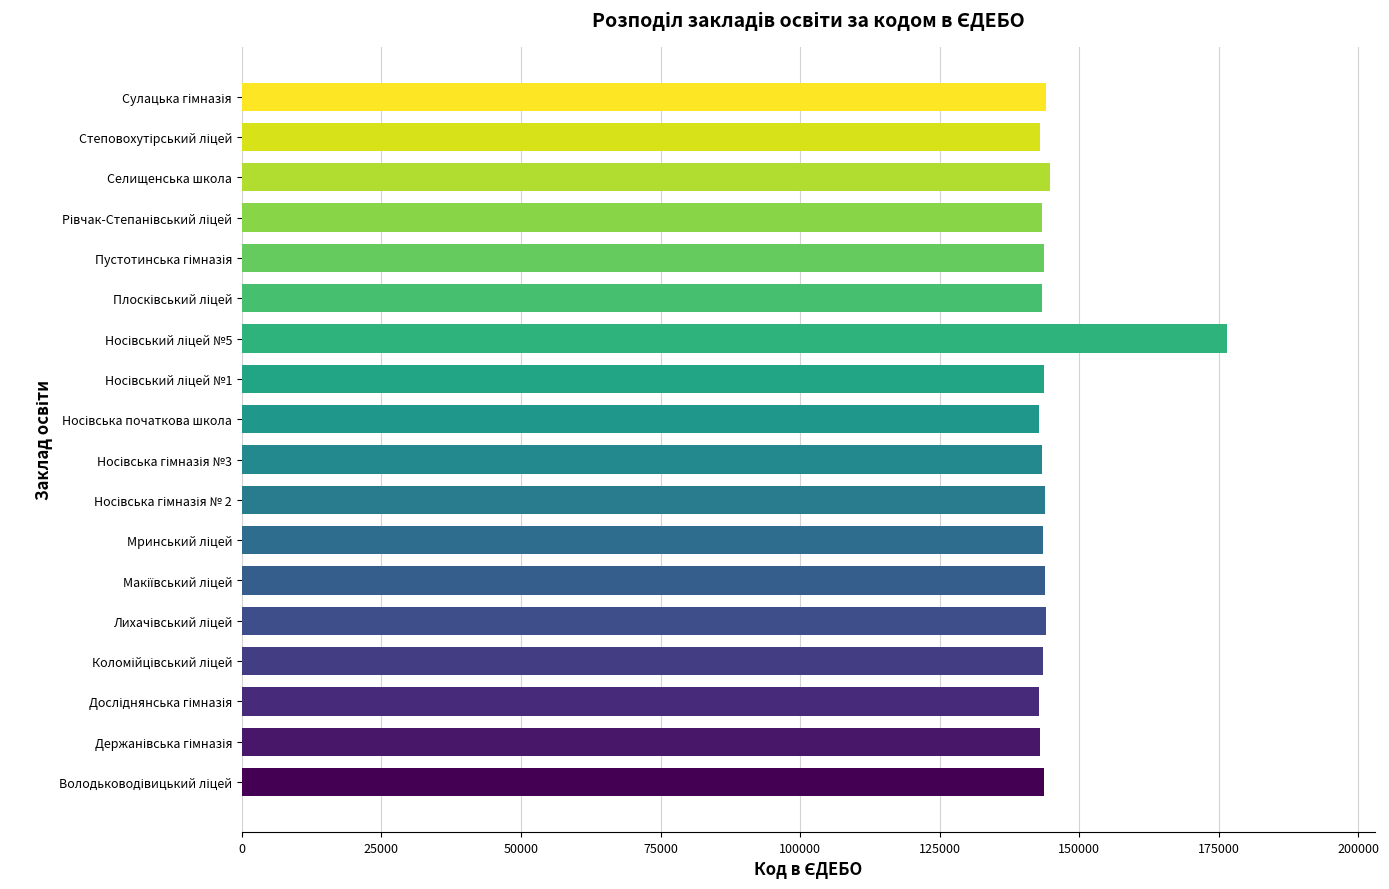

What is the greatest value displayed?

176483